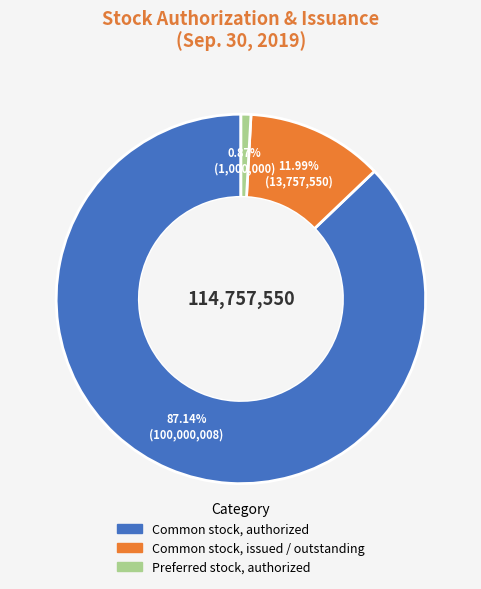

To the nearest percent, what is the difference between the largest and smallest slice percentages?

86%